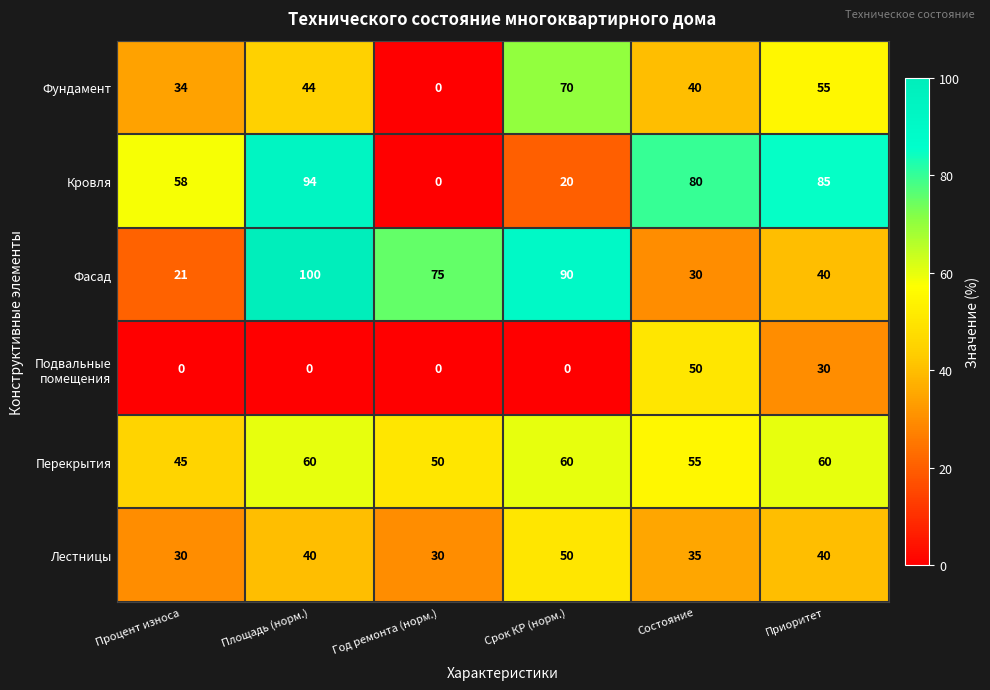

Which series has the largest total across all categories?

Фасад